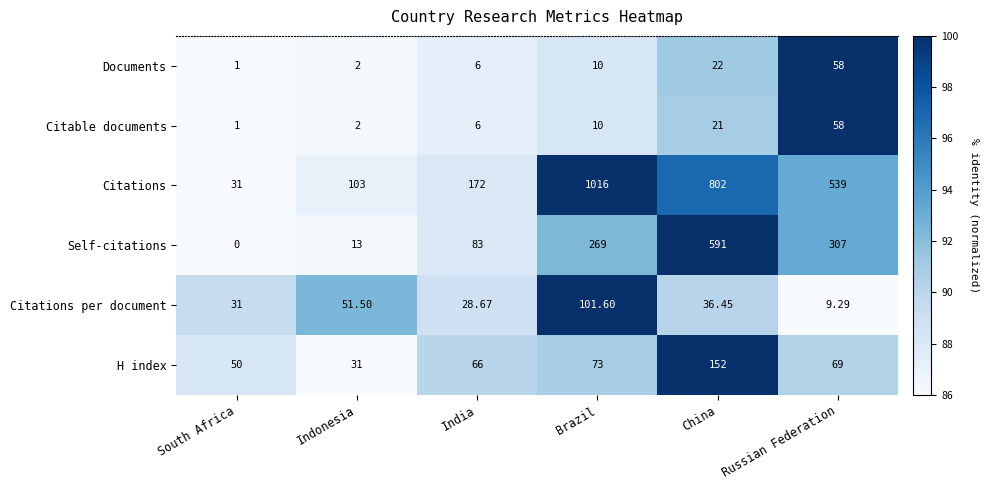

Which label corresponds to the largest value in the chart?

Brazil